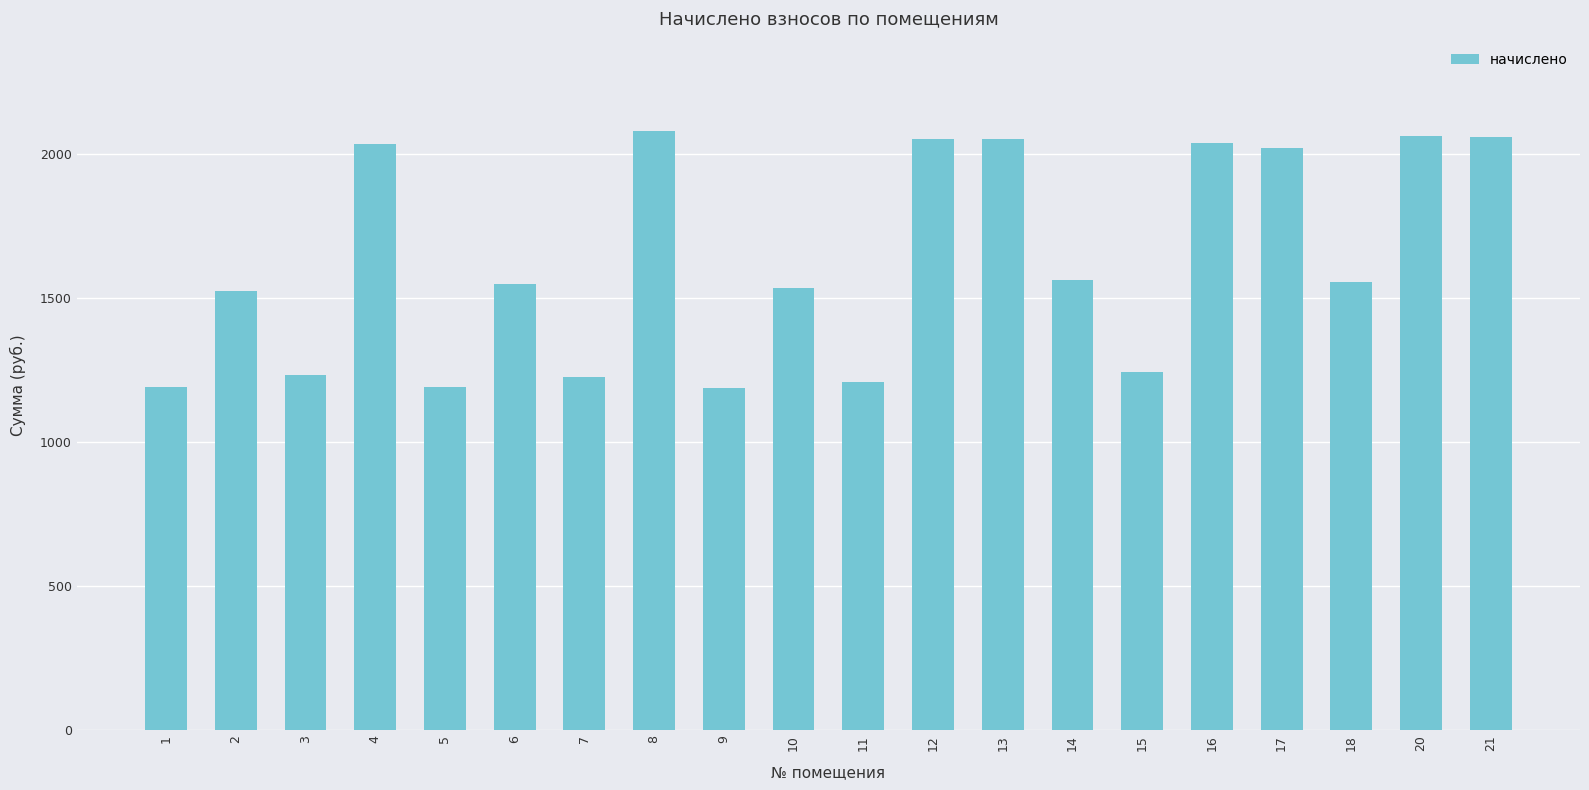

What value does the data have at 9?

1187.2